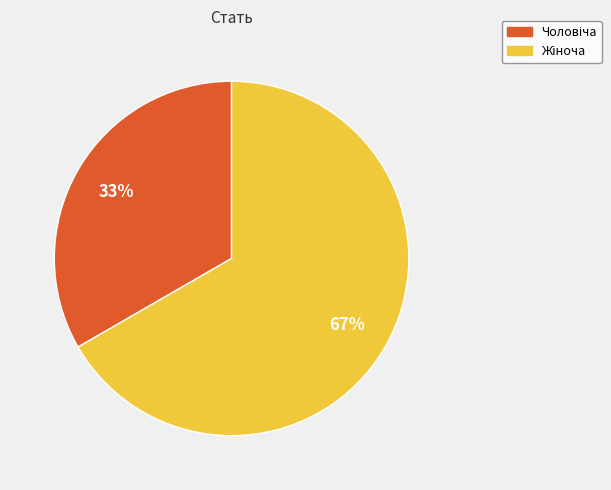

To the nearest percent, what is the average slice percentage?

50%